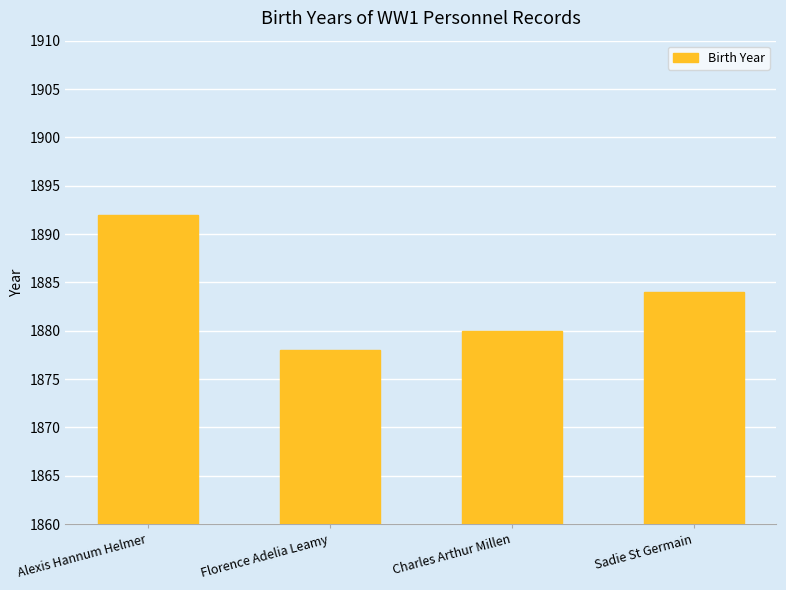

What value does the data have at Alexis Hannum Helmer?

1892